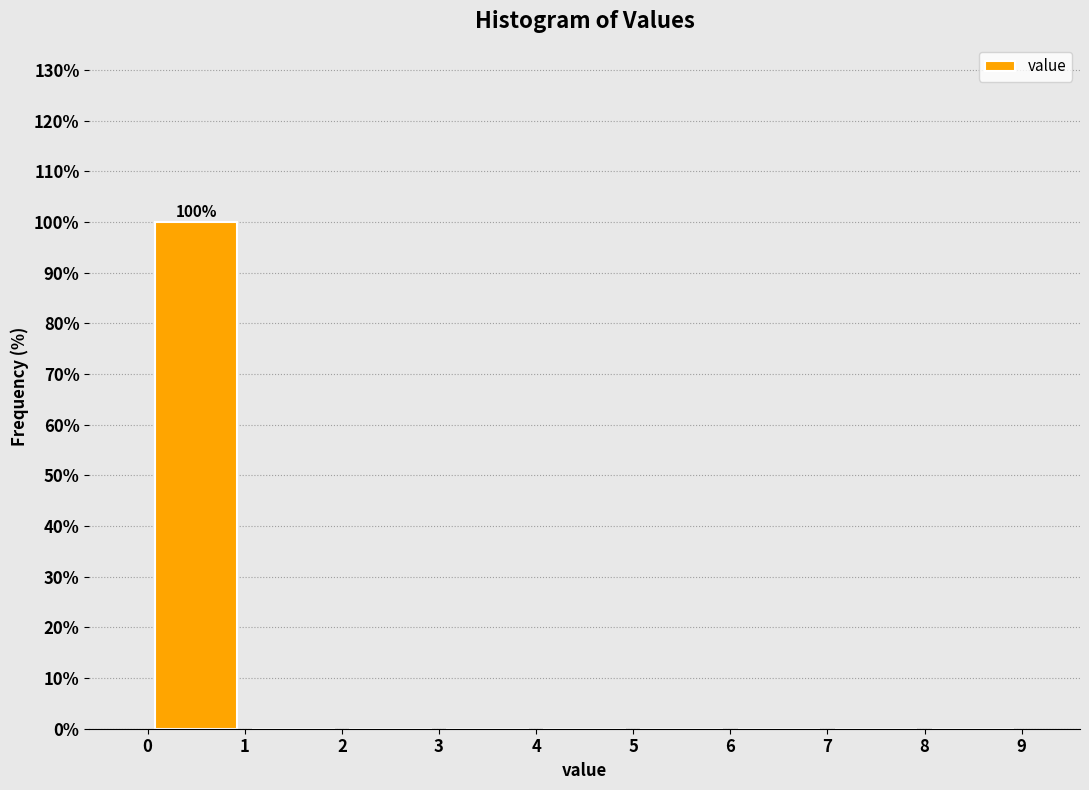

Over which range of the x-axis is the bar tallest?

0 to 1